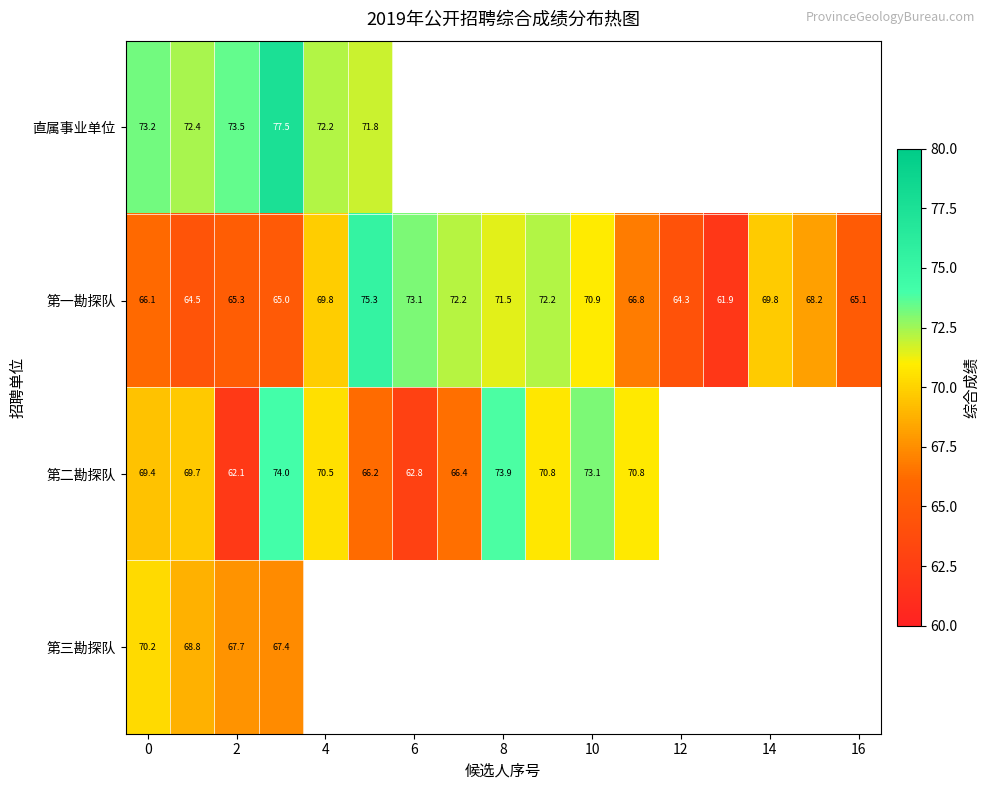

Is the value of 第二勘探队 at 8 greater than the value of 第一勘探队 at 4?

Yes